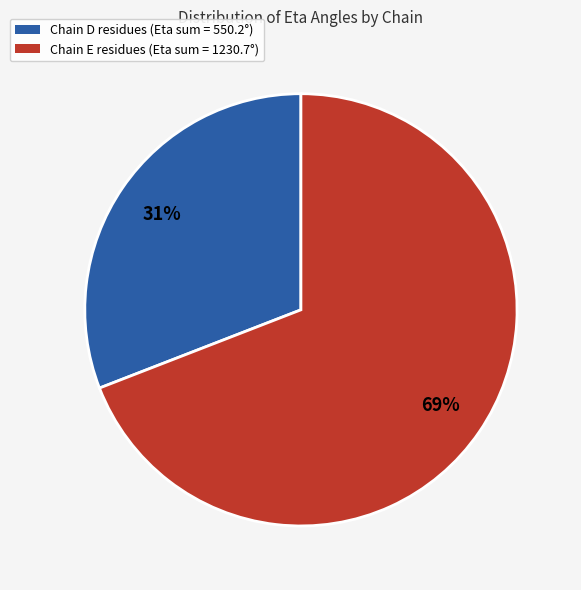

Which has a higher value, Chain D residues (Eta sum = 550.2°) or Chain E residues (Eta sum = 1230.7°)?

Chain E residues (Eta sum = 1230.7°)